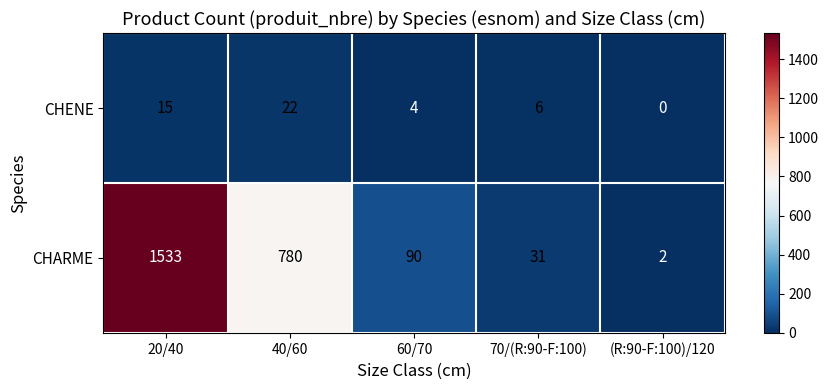

True or false: CHENE has a value of 6 at 70/(R:90-F:100).

True